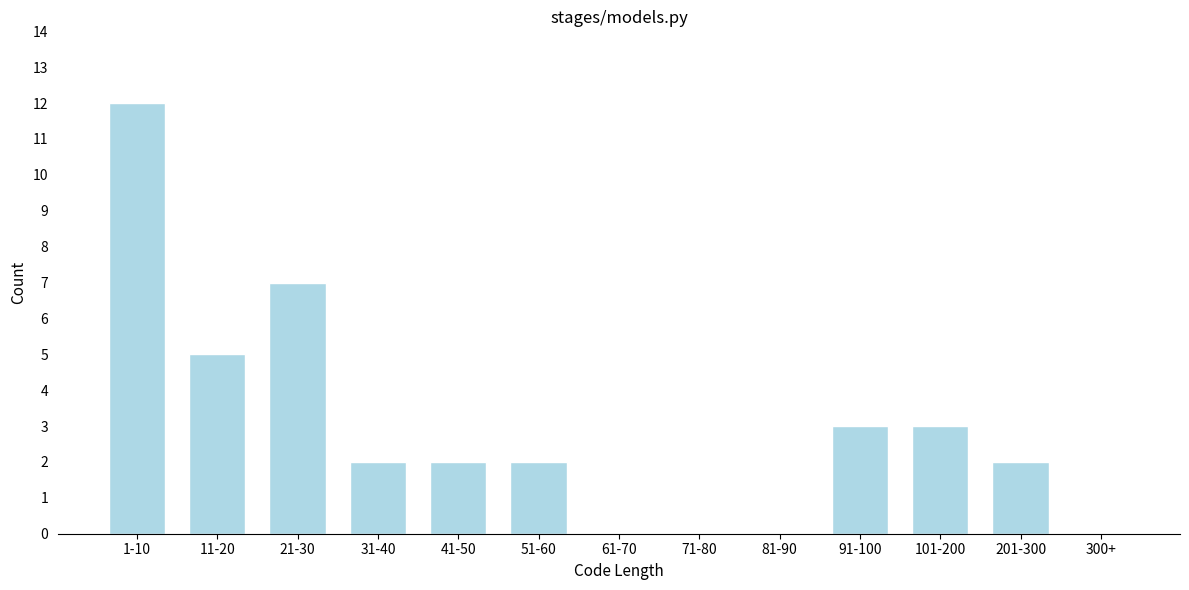

Reading left to right, list all the values displayed in this chart.

1-10=12	11-20=5	21-30=7	31-40=2	41-50=2	51-60=2	61-70=0	71-80=0	81-90=0	91-100=3	101-200=3	201-300=2	300+=0